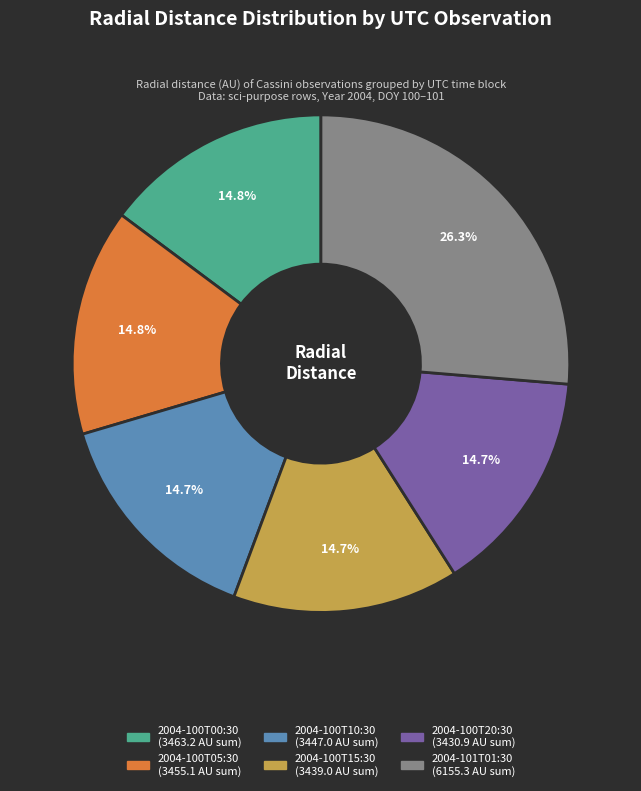

Is there a majority slice in this chart?

No